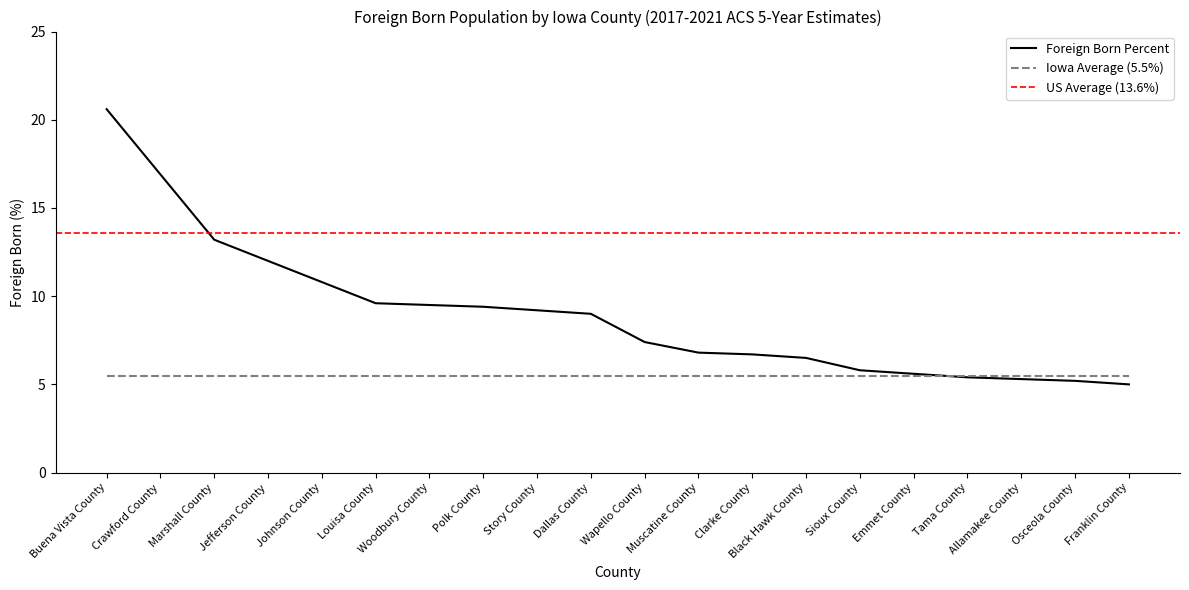

Which has a higher value, Polk County or Black Hawk County?

Polk County